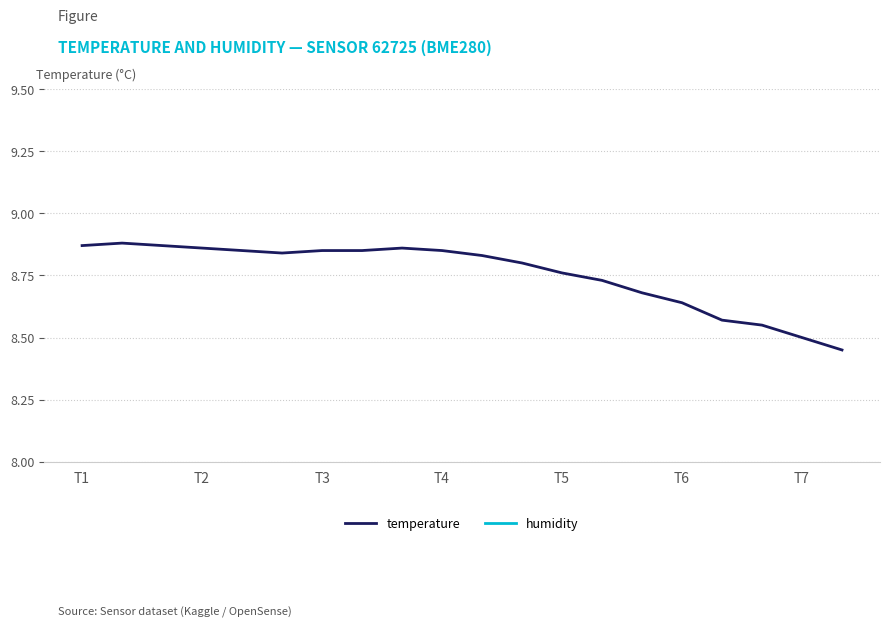

What are all the series names shown in the legend?

temperature, humidity